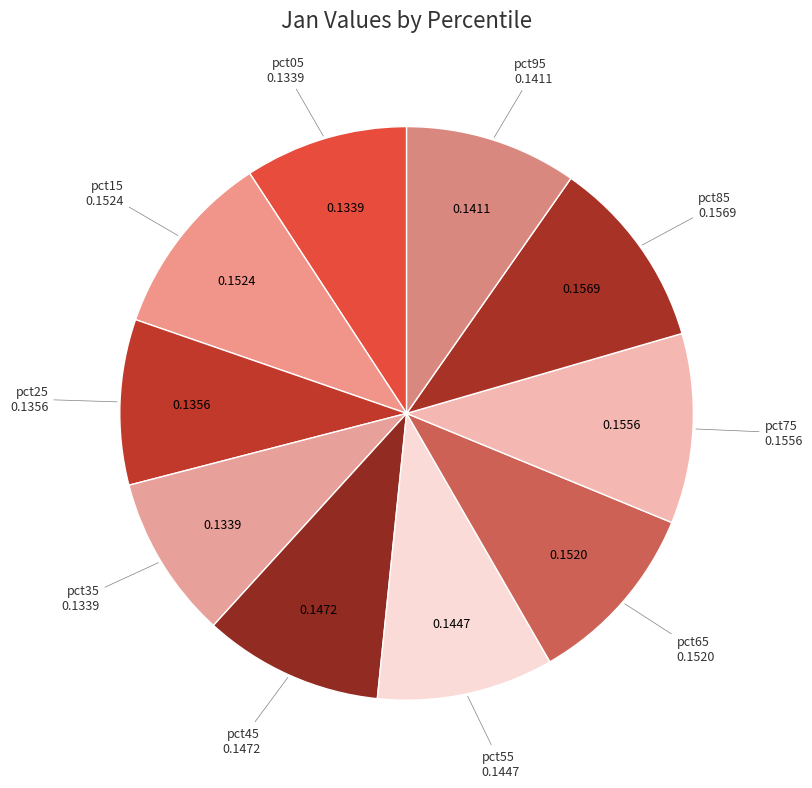

To the nearest percent, what is the average slice percentage?

10%